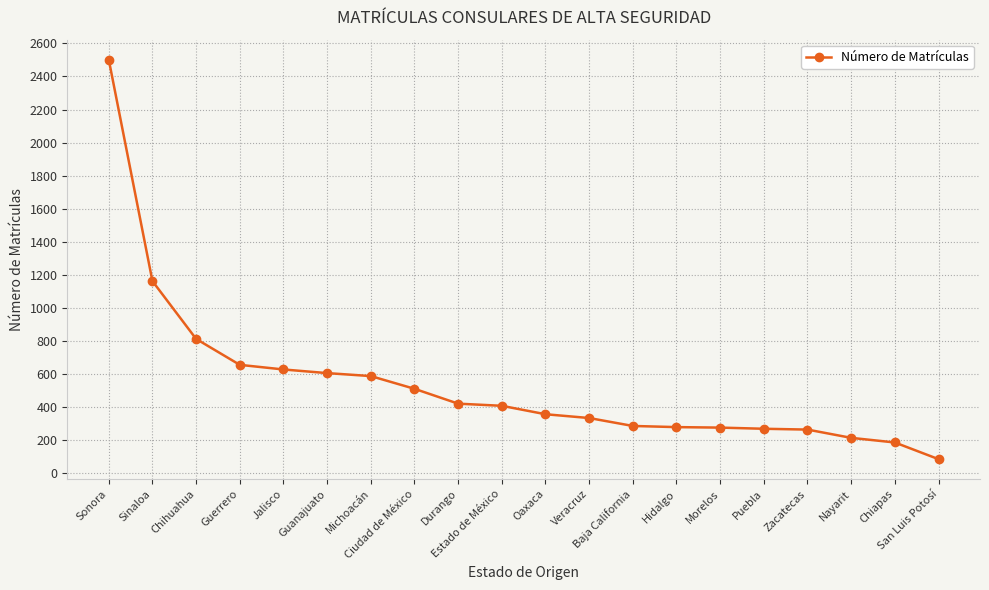

The chart shows a value of 212 at Nayarit. True or false?

True